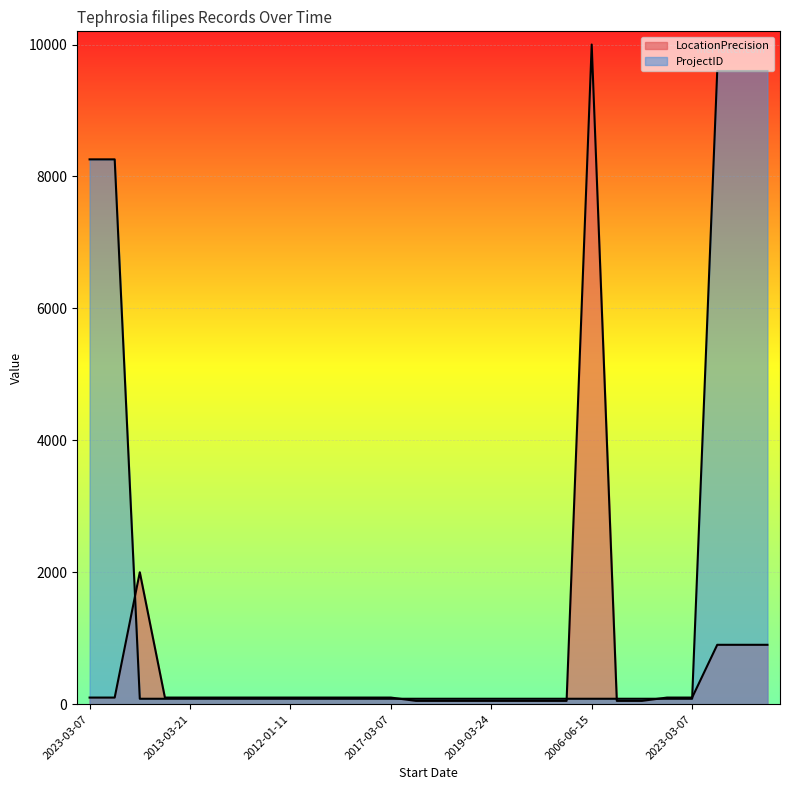

At which label does ProjectID reach its minimum?

1989-04-15